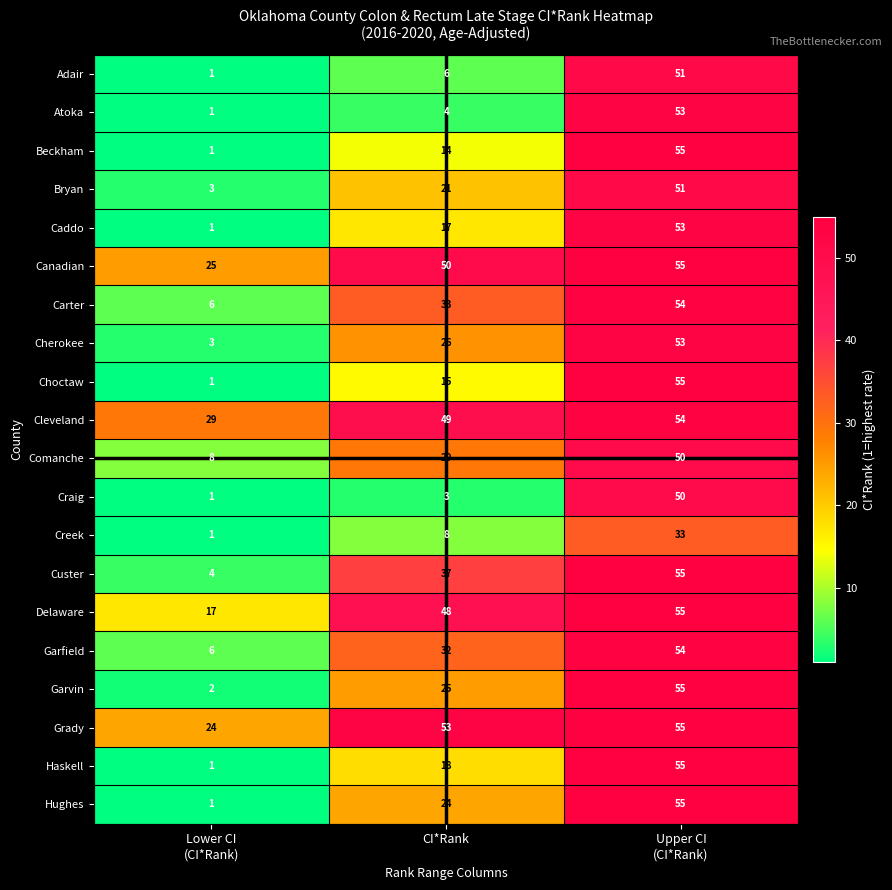

What is the sum of all Caddo values?

71